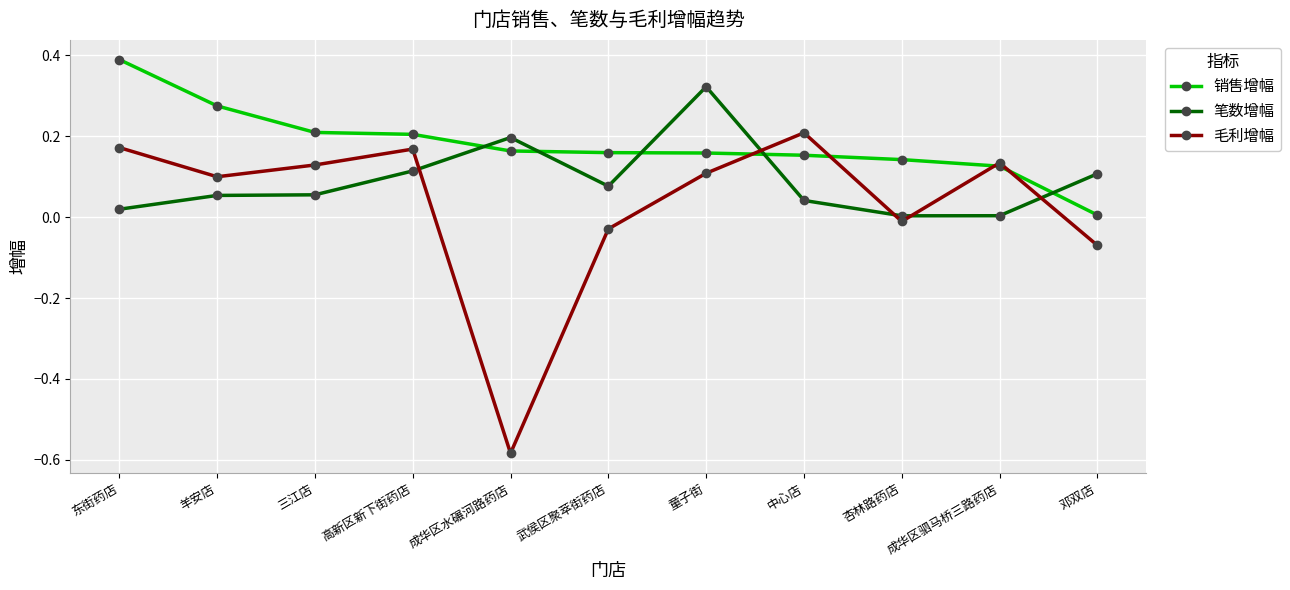

What is the maximum value shown in the chart?

0.4